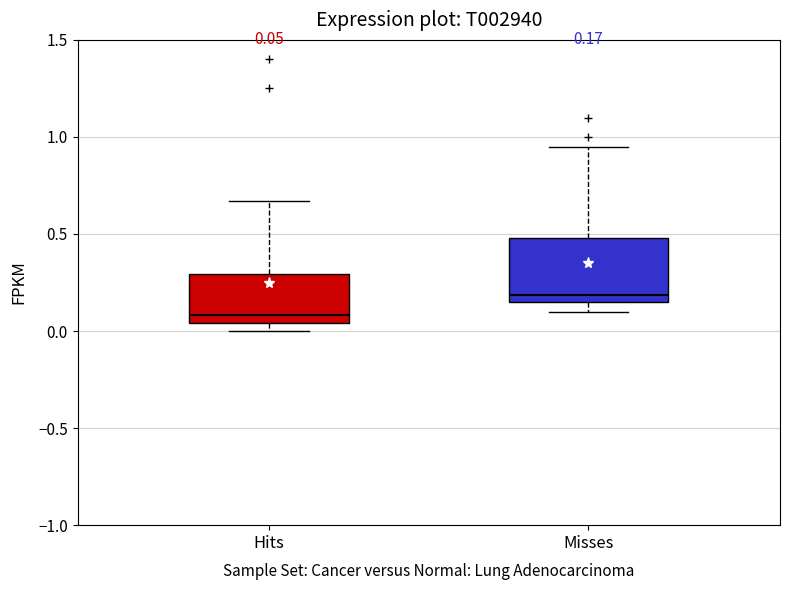

Which box's median line is the highest?

Misses